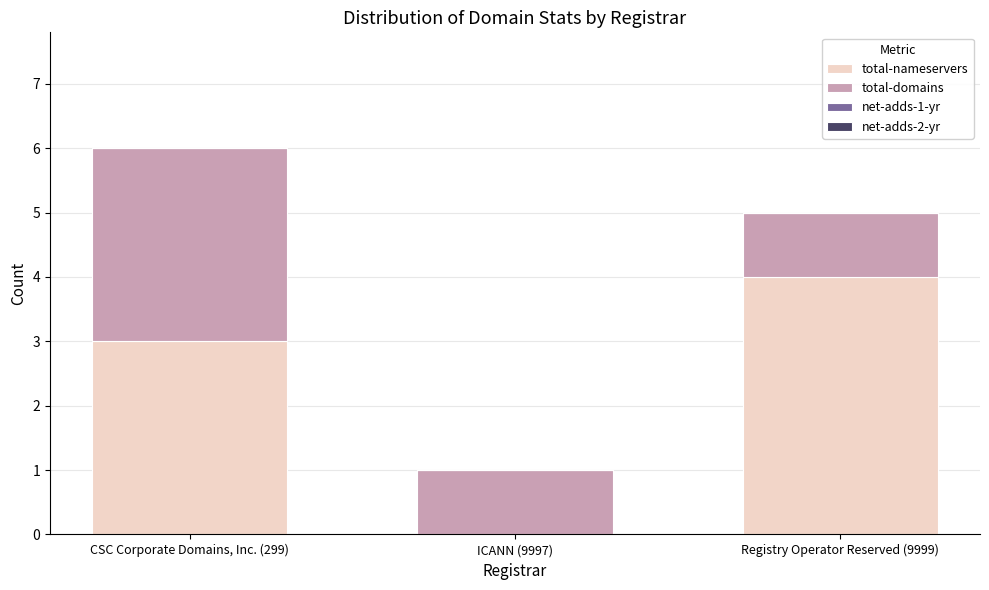

At which category is the sum across all series the highest?

CSC Corporate Domains, Inc. (299)